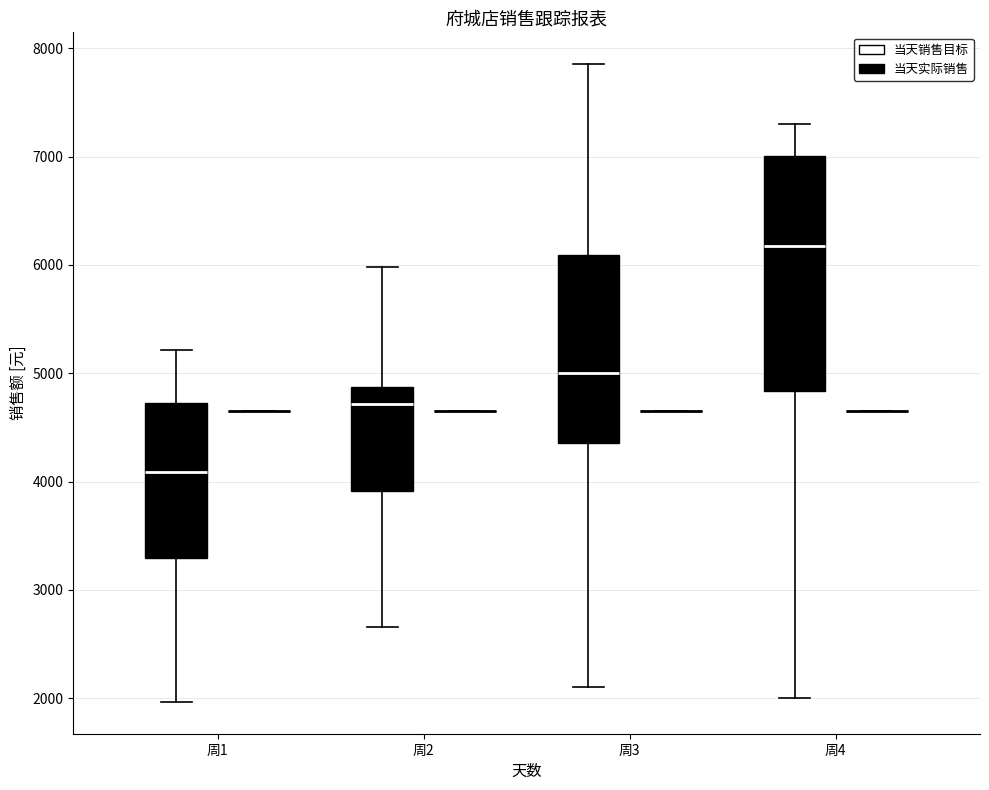

Which box is the tallest, from its lower edge to its upper edge?

周4 (当天实际销售)